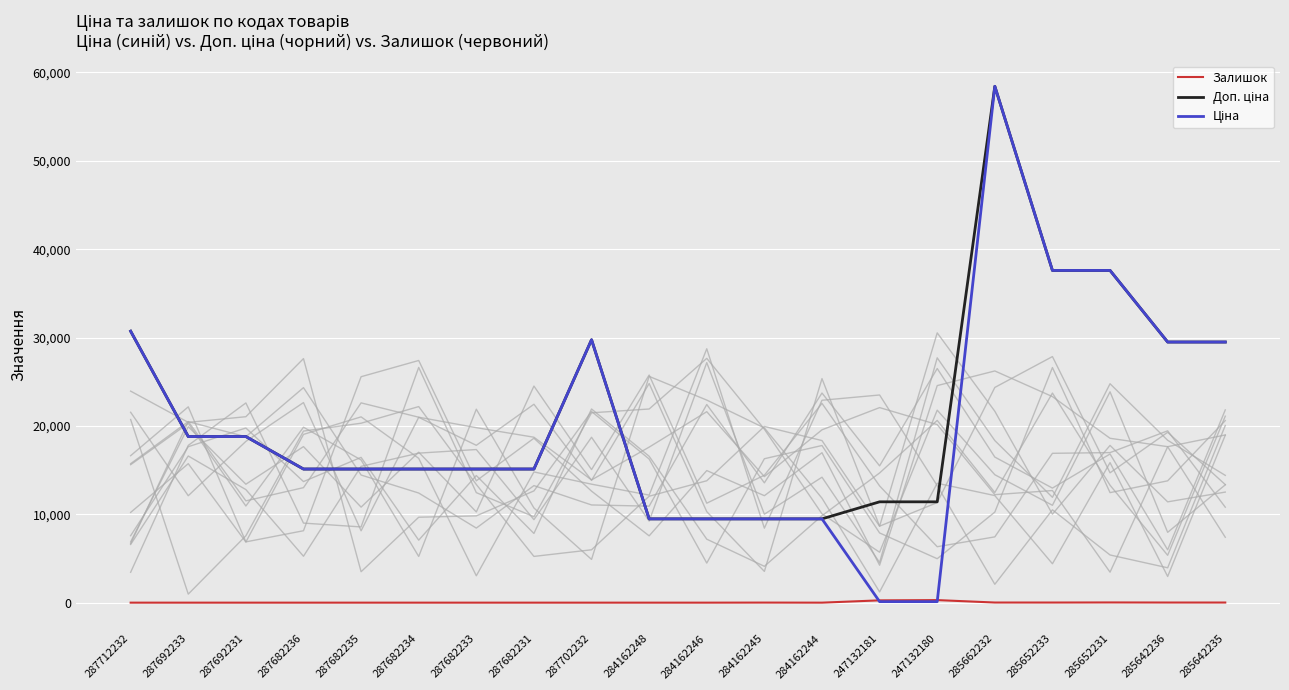

Reading left to right, transcribe all the data shown in this chart.

Залишок: 287712232=0.0	287692233=0.0	287692231=0.0	287682236=0.0	287682235=0.0	287682234=0.0	287682233=0.0	287682231=0.0	287702232=0.0	284162248=0.0	284162246=0.0	284162245=8.0	284162244=0.0	247132181=260.0	247132180=290.0	285662232=14.0	285652233=13.0	285652231=23.0	285642236=14.0	285642235=13.0
Доп. ціна: 287712232=30717.1	287692233=18796.8	287692231=18796.8	287682236=15120.0	287682235=15120.0	287682234=15120.0	287682233=15120.0	287682231=15120.0	287702232=29747.2	284162248=9480.1	284162246=9480.1	284162245=9480.1	284162244=9480.1	247132181=11410.0	247132180=11410.0	285662232=58426.5	285652233=37593.6	285652231=37593.6	285642236=29491.5	285642235=29491.5
Ціна: 287712232=30717.1	287692233=18796.8	287692231=18796.8	287682236=15120.0	287682235=15120.0	287682234=15120.0	287682233=15120.0	287682231=15120.0	287702232=29747.2	284162248=9480.1	284162246=9480.1	284162245=9480.1	284162244=9480.1	247132181=114.1	247132180=114.1	285662232=58426.5	285652233=37593.6	285652231=37593.6	285642236=29491.5	285642235=29491.5